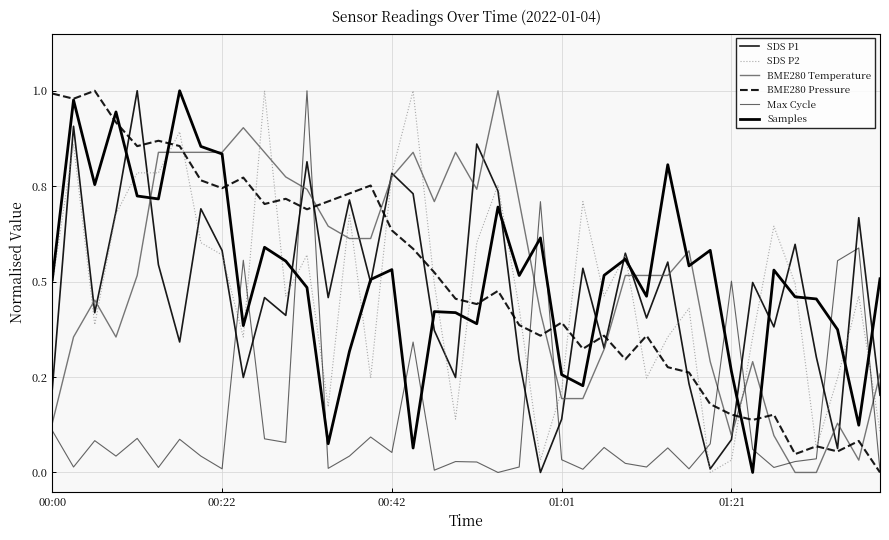

Is this an area chart (filled region under the line)?

No